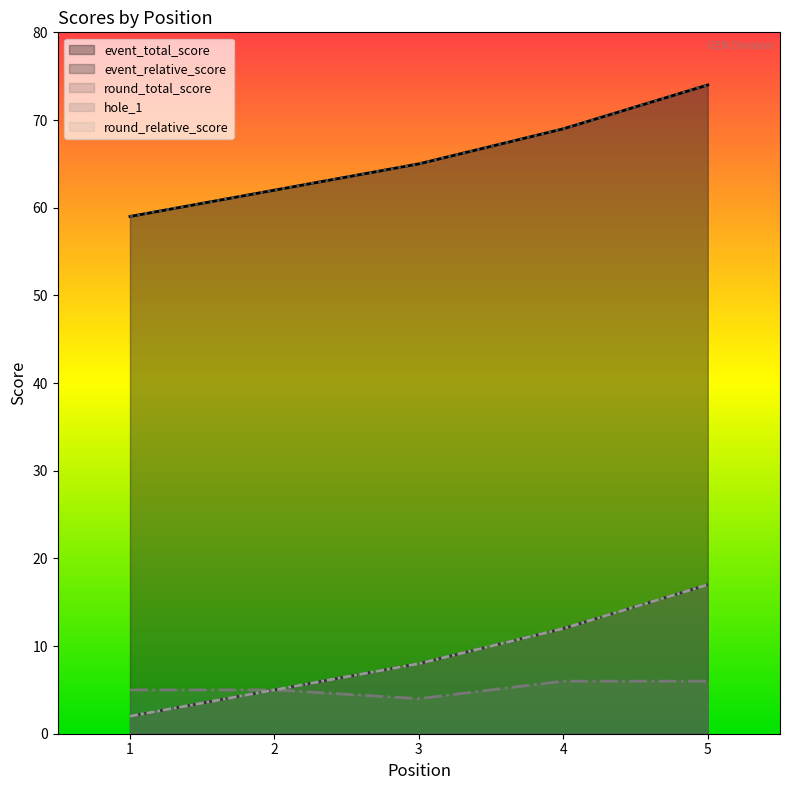

Count the event_relative_score values in the range 62 to 69.

3